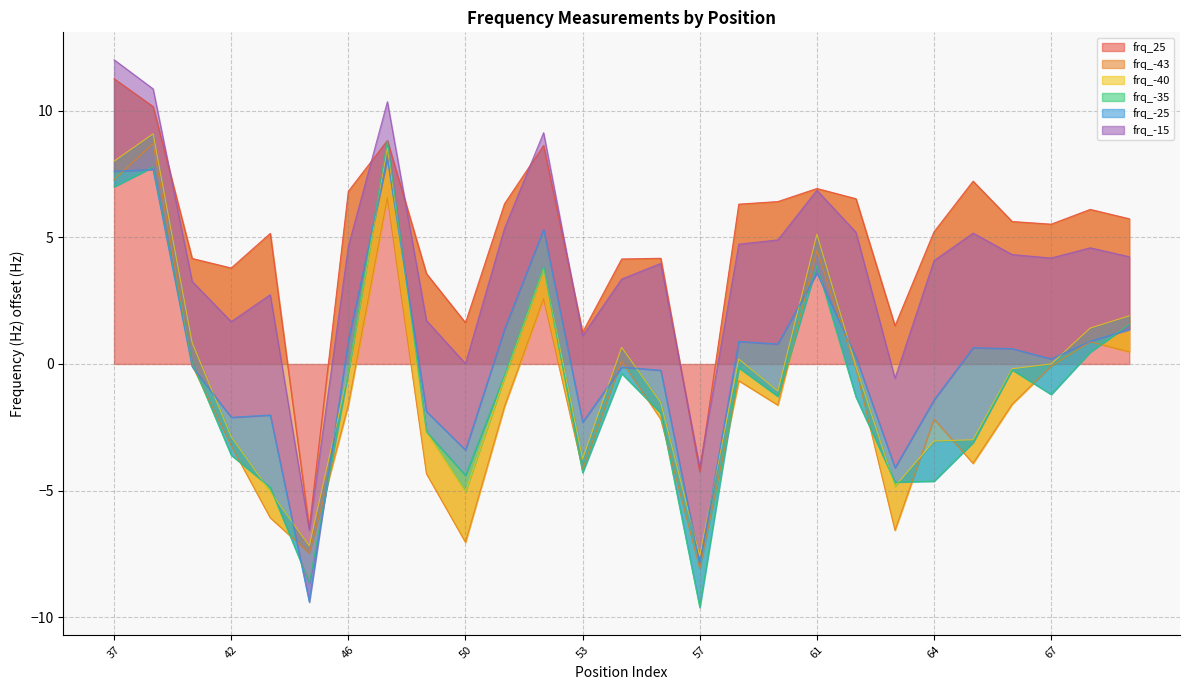

Is it true that frq_25 equals 3.8 at 65?

False